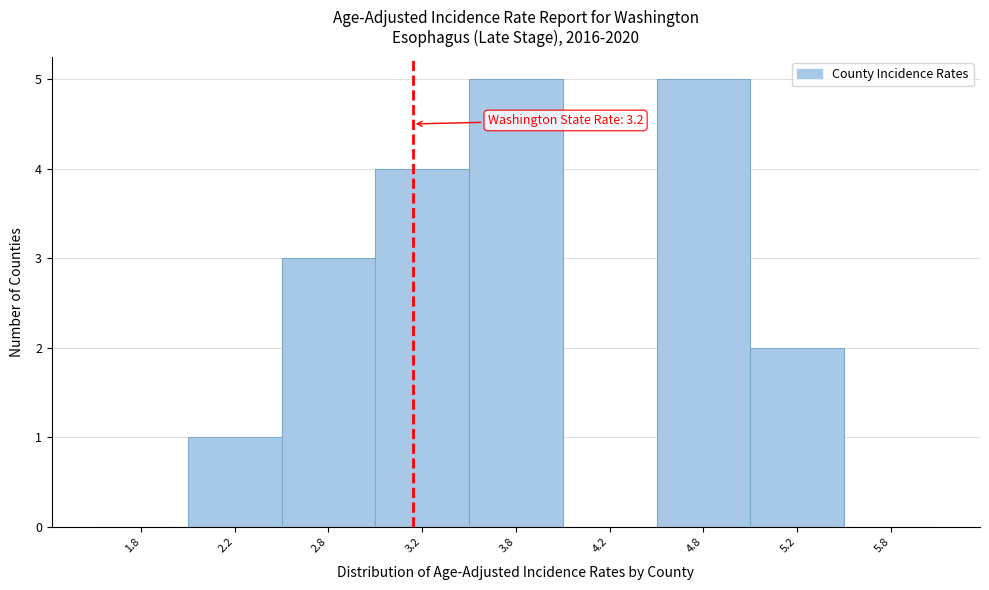

Reading left to right, what are all the values shown in this chart?

1.8=0	2.2=1	2.8=3	3.2=4	3.8=5	4.2=0	4.8=5	5.2=2	5.8=0